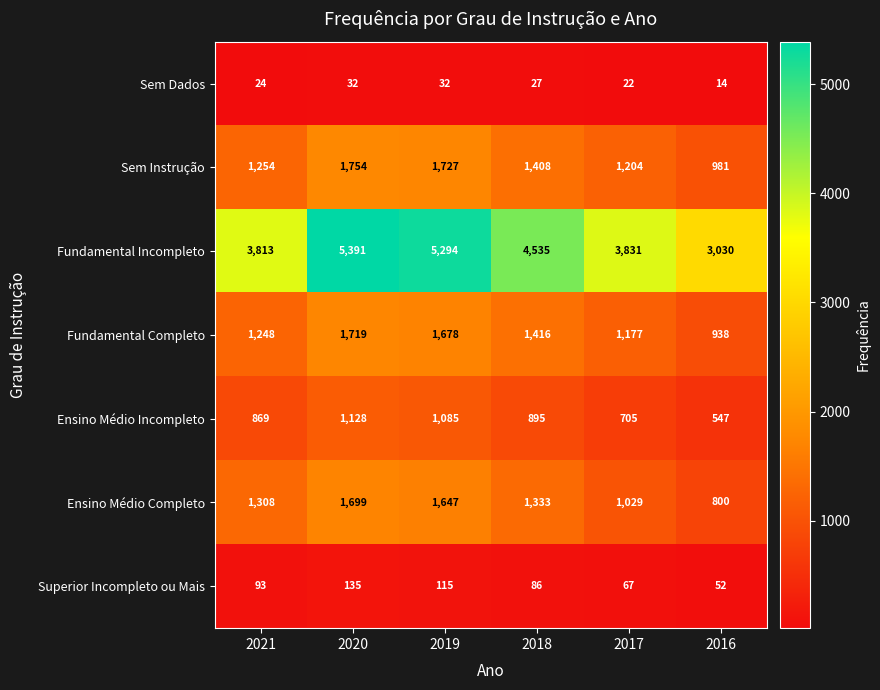

What is the difference between the maximum and second lowest values in the Sem Dados series?

10